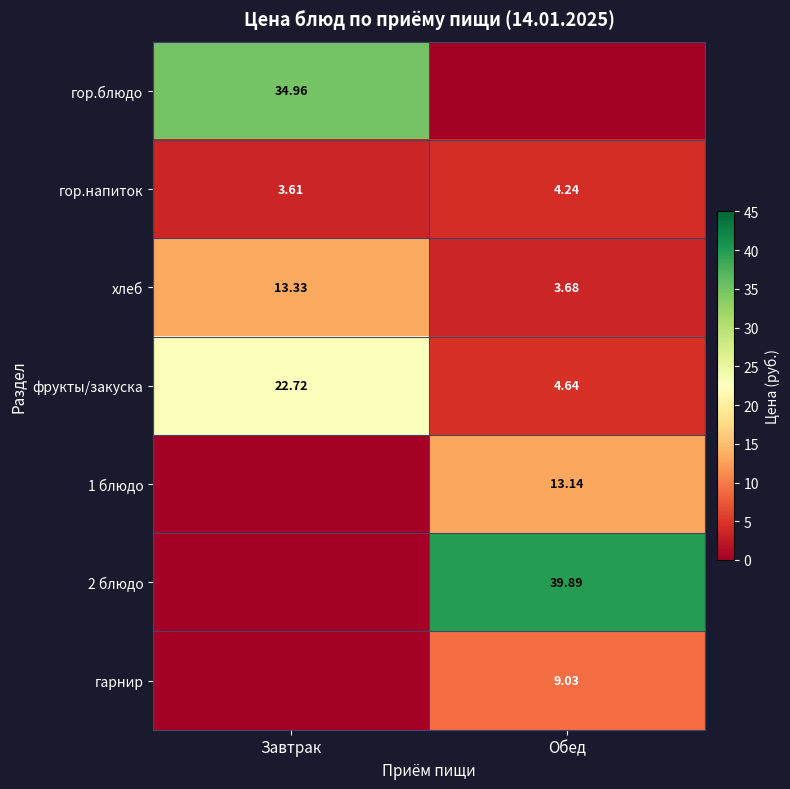

Which category has the highest value in the фрукты/закуска series?

Завтрак